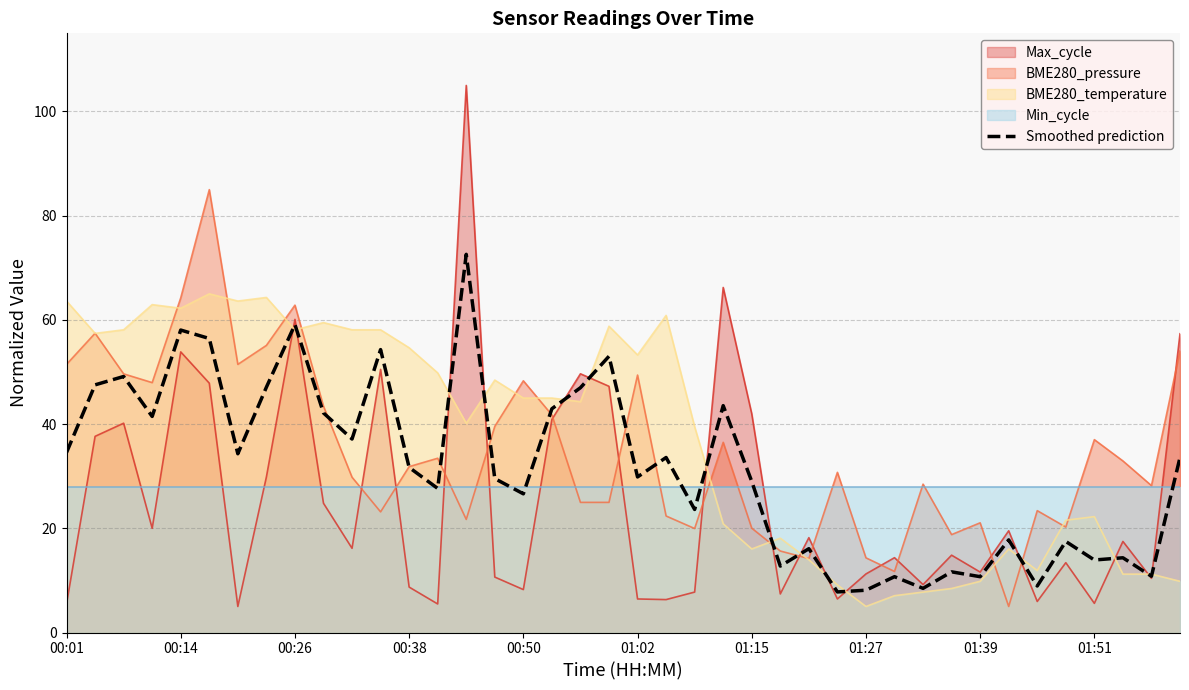

What is the ratio of the value at 22 to the value at 23?

0.5